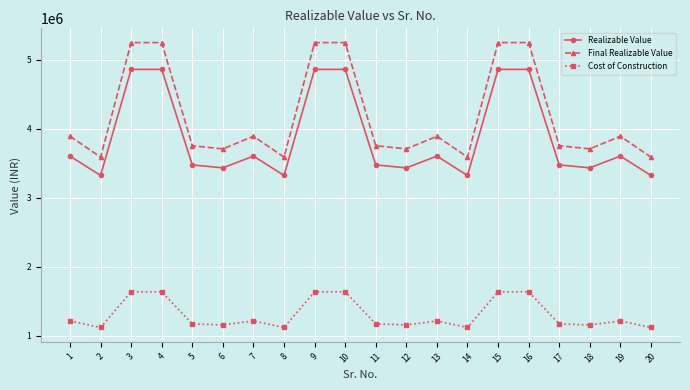

What is the average value of the Cost of Construction series?

1305733